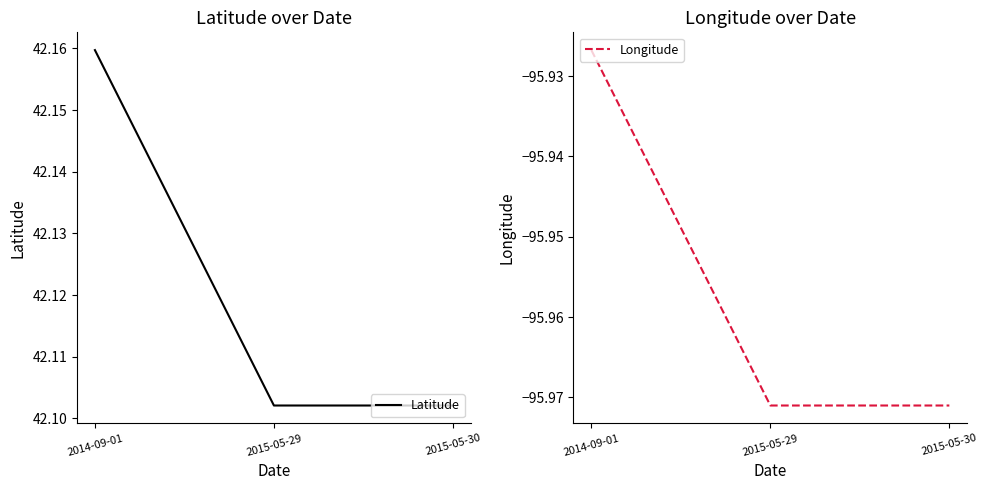

Which series changed the most between 2014-09-01 and 2015-05-29?

Latitude